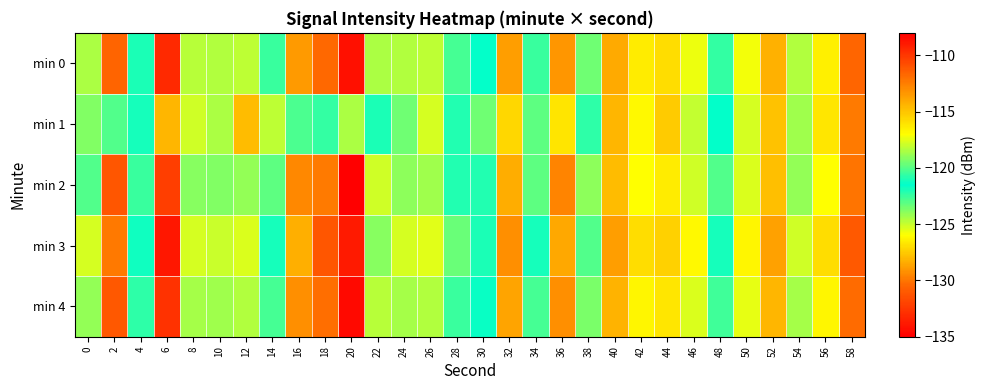

Reading right to left, extract all data points from this chart.

min 0: 58=-111.7	56=-116.5	54=-118.4	52=-114.2	50=-117.2	48=-122.4	46=-117.3	44=-115.9	42=-116.4	40=-114.1	38=-123.4	36=-129.0	34=-122.5	32=-113.6	30=-121.5	28=-120.3	26=-118.1	24=-118.4	22=-124.5	20=-134.2	18=-111.8	16=-129.0	14=-122.5	12=-118.1	10=-118.4	8=-118.3	6=-109.5	4=-121.9	2=-130.5	0=-118.5
min 1: 58=-112.4	56=-116.2	54=-118.7	52=-114.9	50=-117.8	48=-121.6	46=-118.1	44=-115.2	42=-116.8	40=-114.5	38=-122.3	36=-126.7	34=-119.9	32=-115.6	30=-123.4	28=-122.1	26=-117.8	24=-119.5	22=-121.0	20=-118.5	18=-120.6	16=-120.2	14=-118.2	12=-114.7	10=-124.5	8=-125.1	6=-114.5	4=-121.8	2=-123.0	0=-119.2
min 2: 58=-112.2	56=-117.0	54=-118.9	52=-114.8	50=-117.7	48=-122.9	46=-117.9	44=-116.4	42=-117.0	40=-114.7	38=-124.0	36=-129.6	34=-123.1	32=-114.2	30=-122.1	28=-120.9	26=-118.7	24=-119.0	22=-125.1	20=-134.9	18=-112.4	16=-129.5	14=-123.1	12=-118.9	10=-119.2	8=-119.1	6=-110.3	4=-122.5	2=-131.2	0=-120.1
min 3: 58=-111.2	56=-115.9	54=-117.9	52=-113.7	50=-116.7	48=-121.9	46=-116.8	44=-115.4	42=-115.9	40=-113.6	38=-122.9	36=-128.5	34=-121.9	32=-113.1	30=-121.0	28=-119.7	26=-117.5	24=-117.8	22=-123.9	20=-133.8	18=-111.1	16=-128.3	14=-121.9	12=-117.7	10=-118.0	8=-117.8	6=-108.9	4=-121.2	2=-129.9	0=-117.8
min 4: 58=-111.9	56=-116.7	54=-118.6	52=-114.5	50=-117.4	48=-122.6	46=-117.6	44=-116.2	42=-116.7	40=-114.4	38=-123.7	36=-129.3	34=-122.7	32=-113.9	30=-121.7	28=-120.5	26=-118.4	24=-118.6	22=-124.7	20=-134.5	18=-112.0	16=-129.2	14=-122.7	12=-118.4	10=-118.7	8=-118.6	6=-109.8	4=-122.3	2=-131.0	0=-118.9